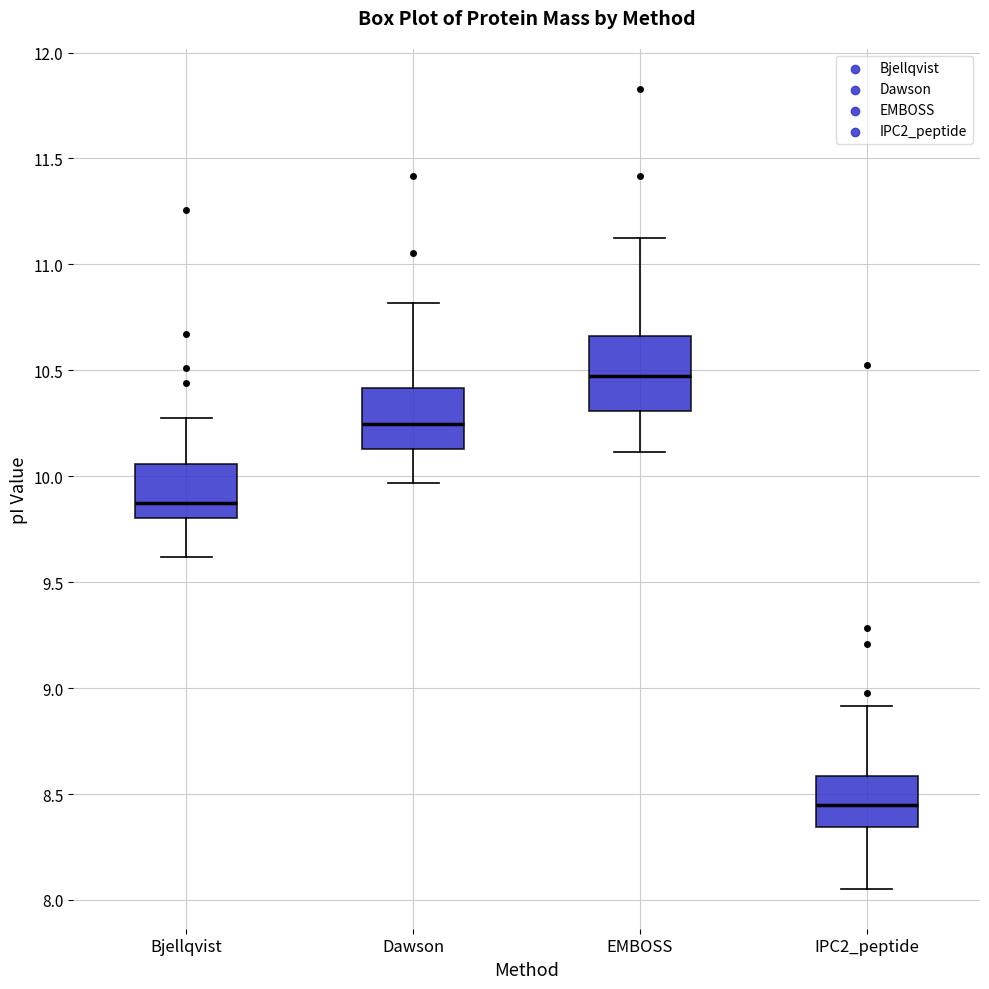

Where is the lower edge of the box for IPC2_peptide on the y-axis? The values are not printed on the chart, so give them approximately, as read against the axis.

8.35